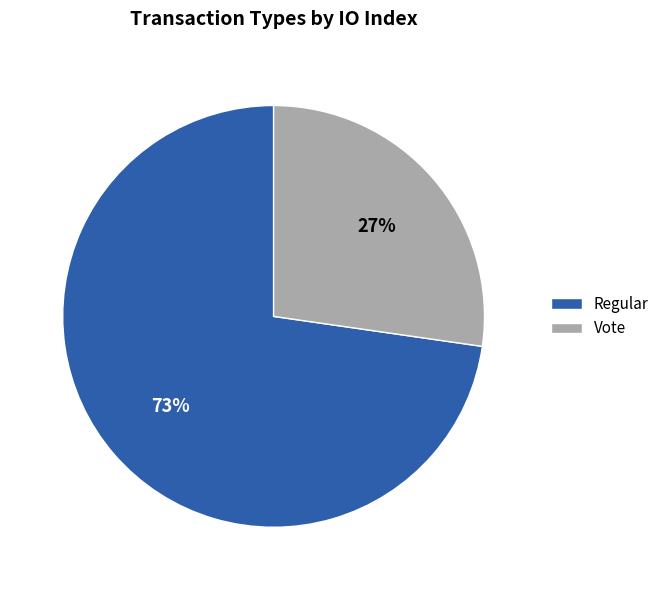

To the nearest percent, what is the combined percentage of Regular and Vote?

100%